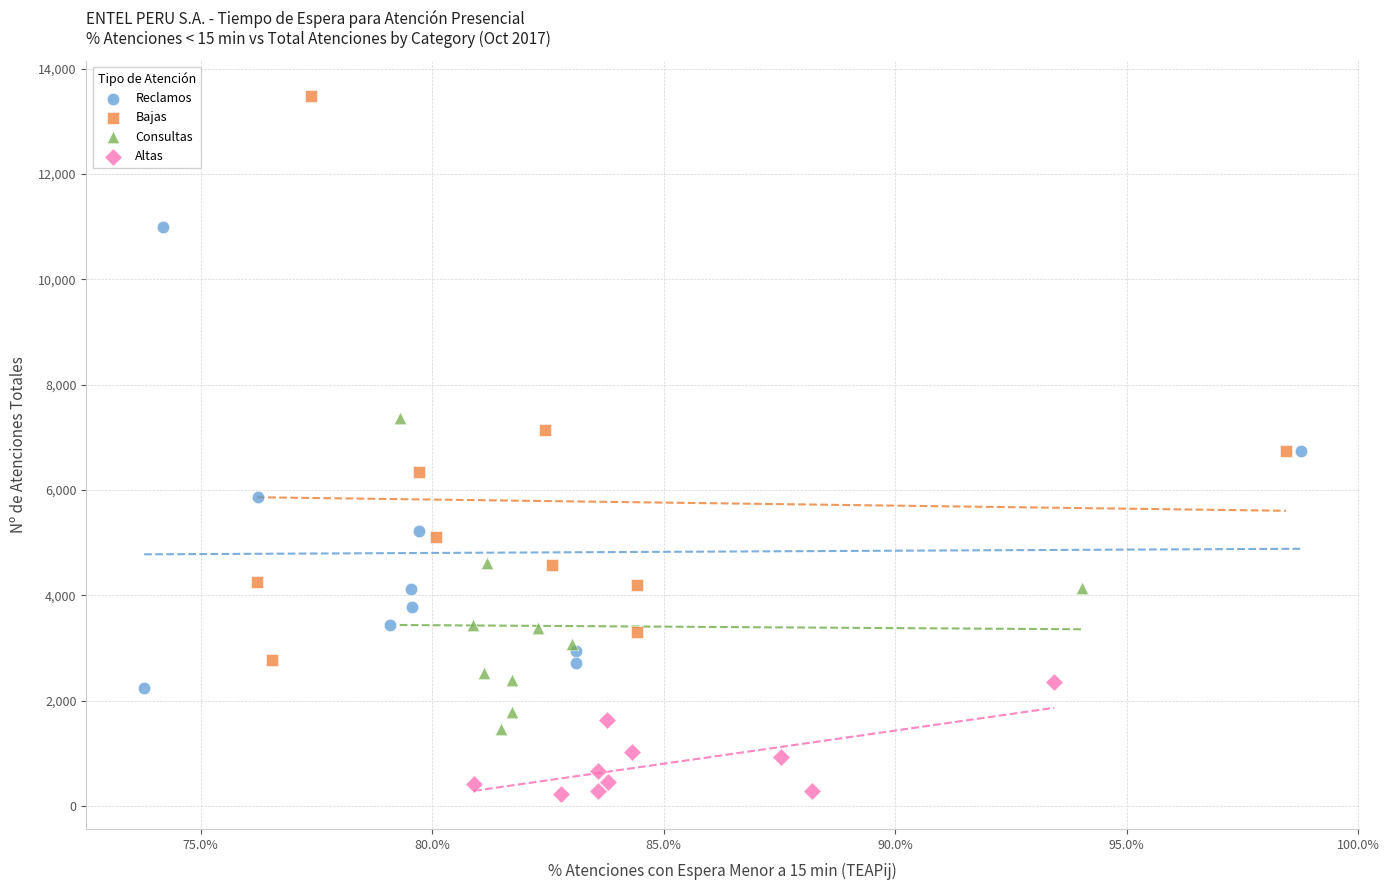

What are all the series names shown in the legend?

Reclamos, Bajas, Consultas, Altas